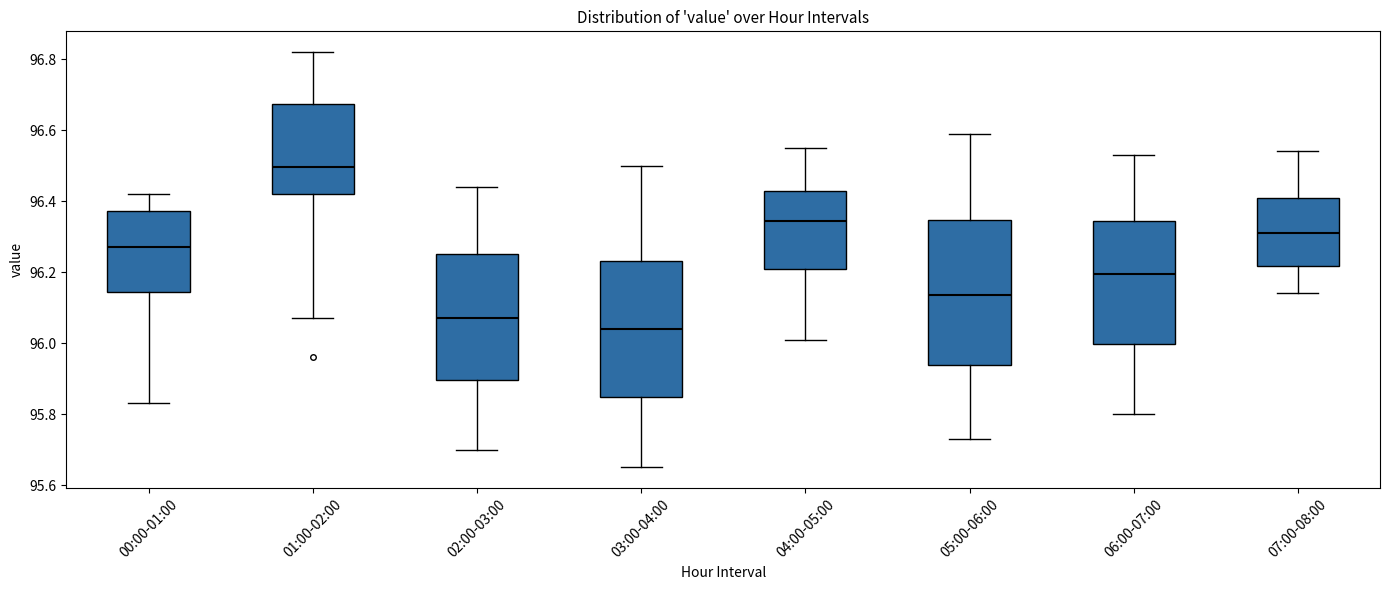

Reading left to right, transcribe this box plot: for each box, give where its median line is, the range the box spans, and where its two whiskers end, as read against the y-axis. The values are not printed on the chart, so give them approximately, as read against the axis.

00:00-01:00: median 96.28, box 96.14 to 96.38, whiskers 95.84 to 96.42
01:00-02:00: median 96.50, box 96.42 to 96.68, whiskers 96.08 to 96.82
02:00-03:00: median 96.08, box 95.90 to 96.26, whiskers 95.70 to 96.44
03:00-04:00: median 96.04, box 95.84 to 96.24, whiskers 95.66 to 96.50
04:00-05:00: median 96.34, box 96.20 to 96.44, whiskers 96.02 to 96.56
05:00-06:00: median 96.14, box 95.94 to 96.34, whiskers 95.74 to 96.60
06:00-07:00: median 96.20, box 96.00 to 96.34, whiskers 95.80 to 96.54
07:00-08:00: median 96.32, box 96.22 to 96.42, whiskers 96.14 to 96.54